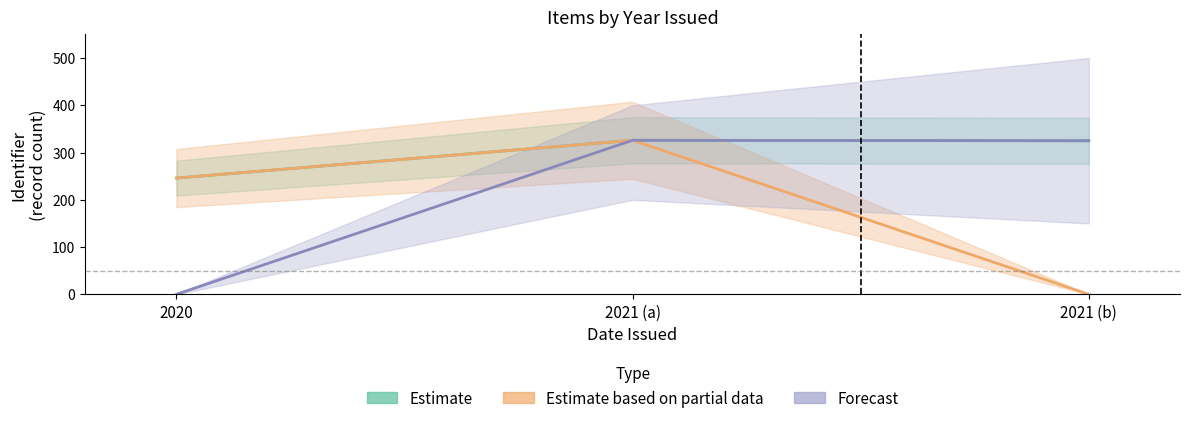

How many categories are shown in the chart?

3